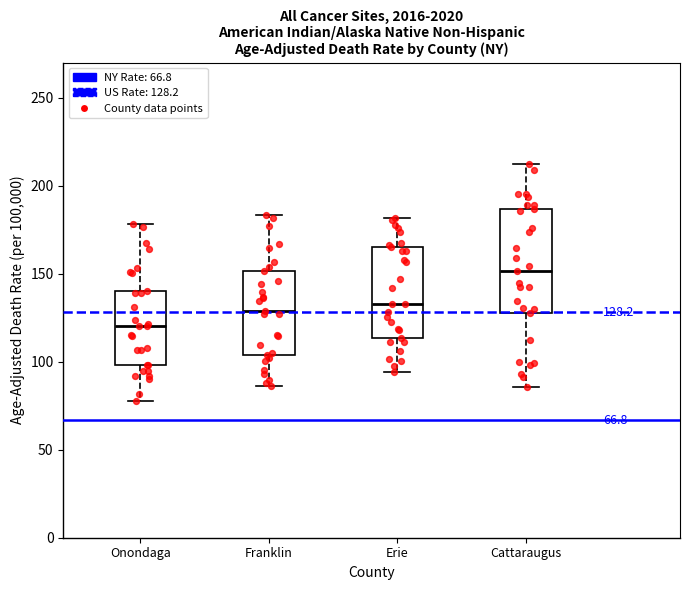

Comparing the boxes themselves (not the whiskers), which one is the tallest?

Cattaraugus